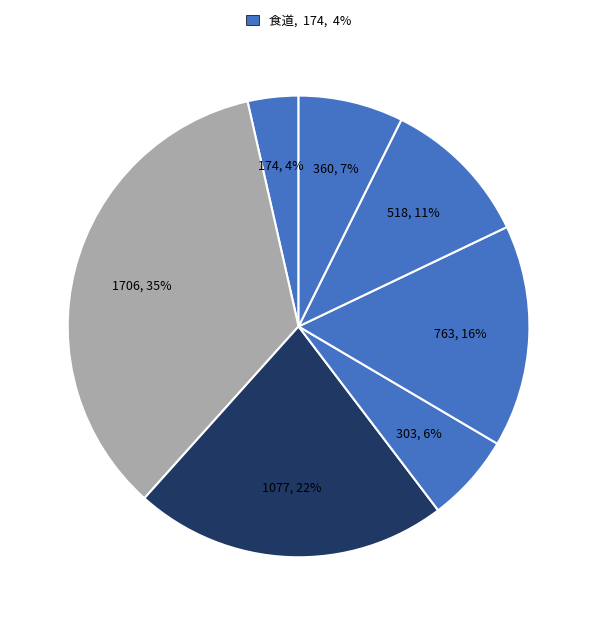

Which category has the biggest portion of the pie?

大腸（結腸・直腸）